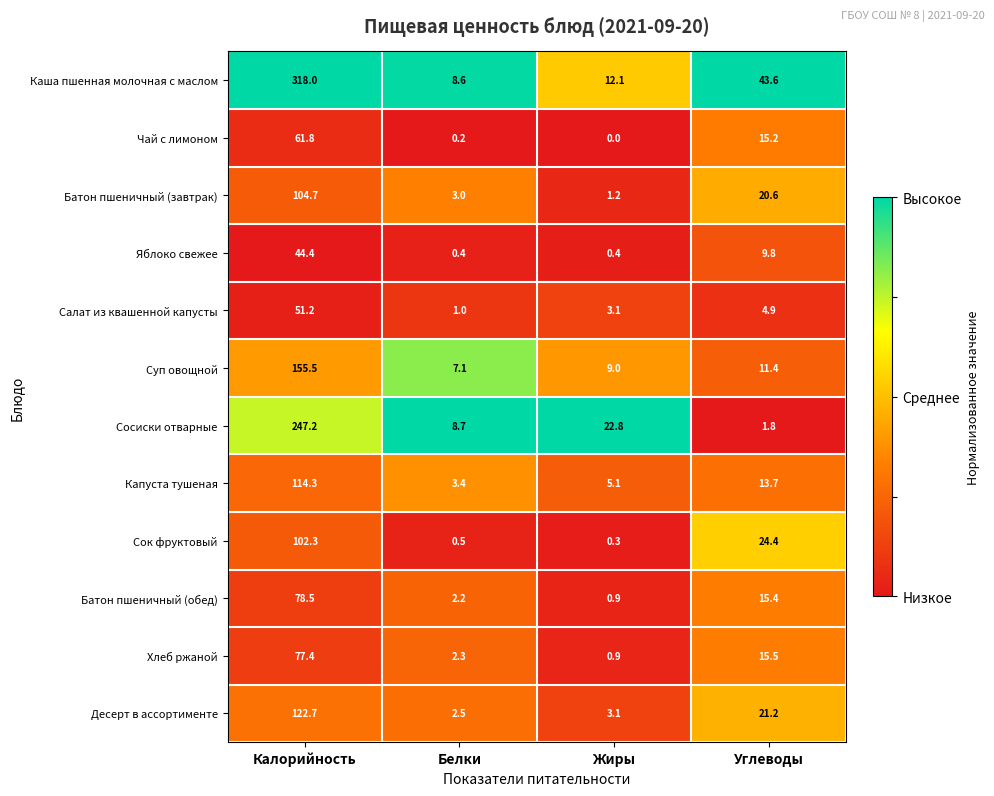

The Десерт в ассортименте series shows 122.7 at Калорийность. True or false?

True